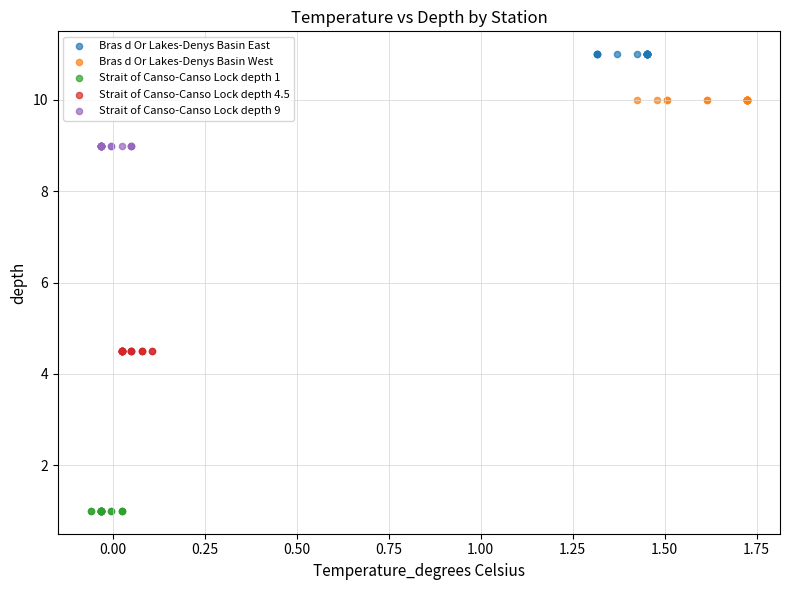

Which series reaches the minimum Y coordinate?

Strait of Canso-Canso Lock depth 1